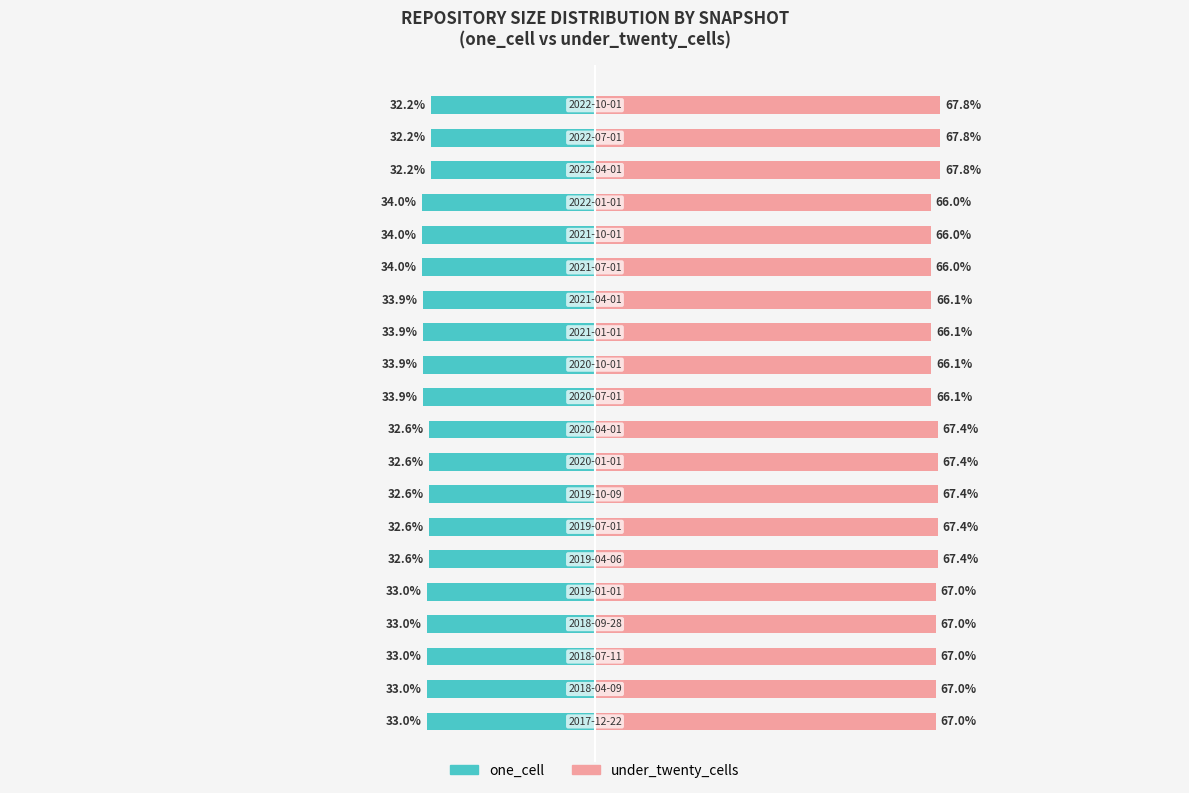

The value of one_cell at 1 is -13.9. True or false?

False